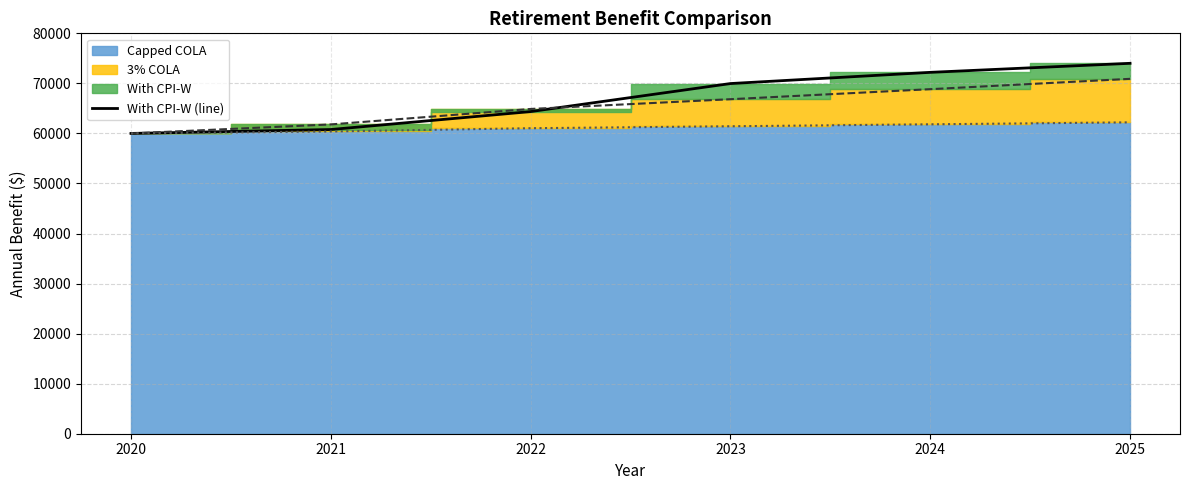

What is the sum of all values?

401327